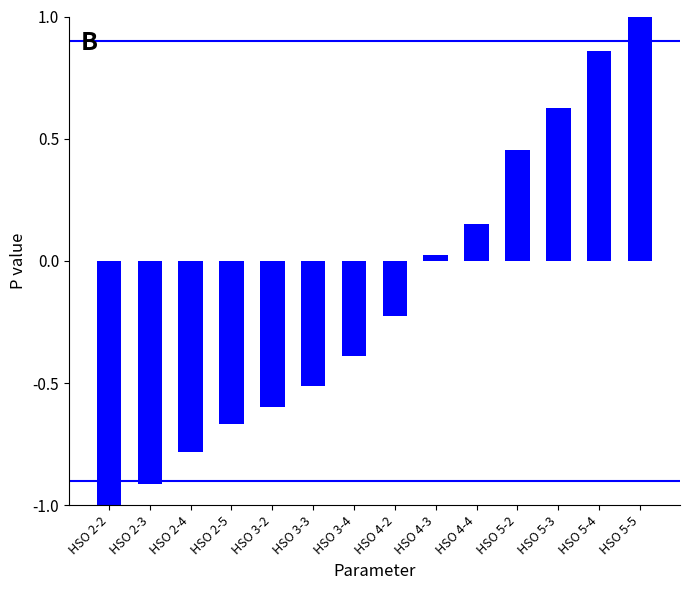

What is the label of the 11th bar from the left?

HSO 5-2